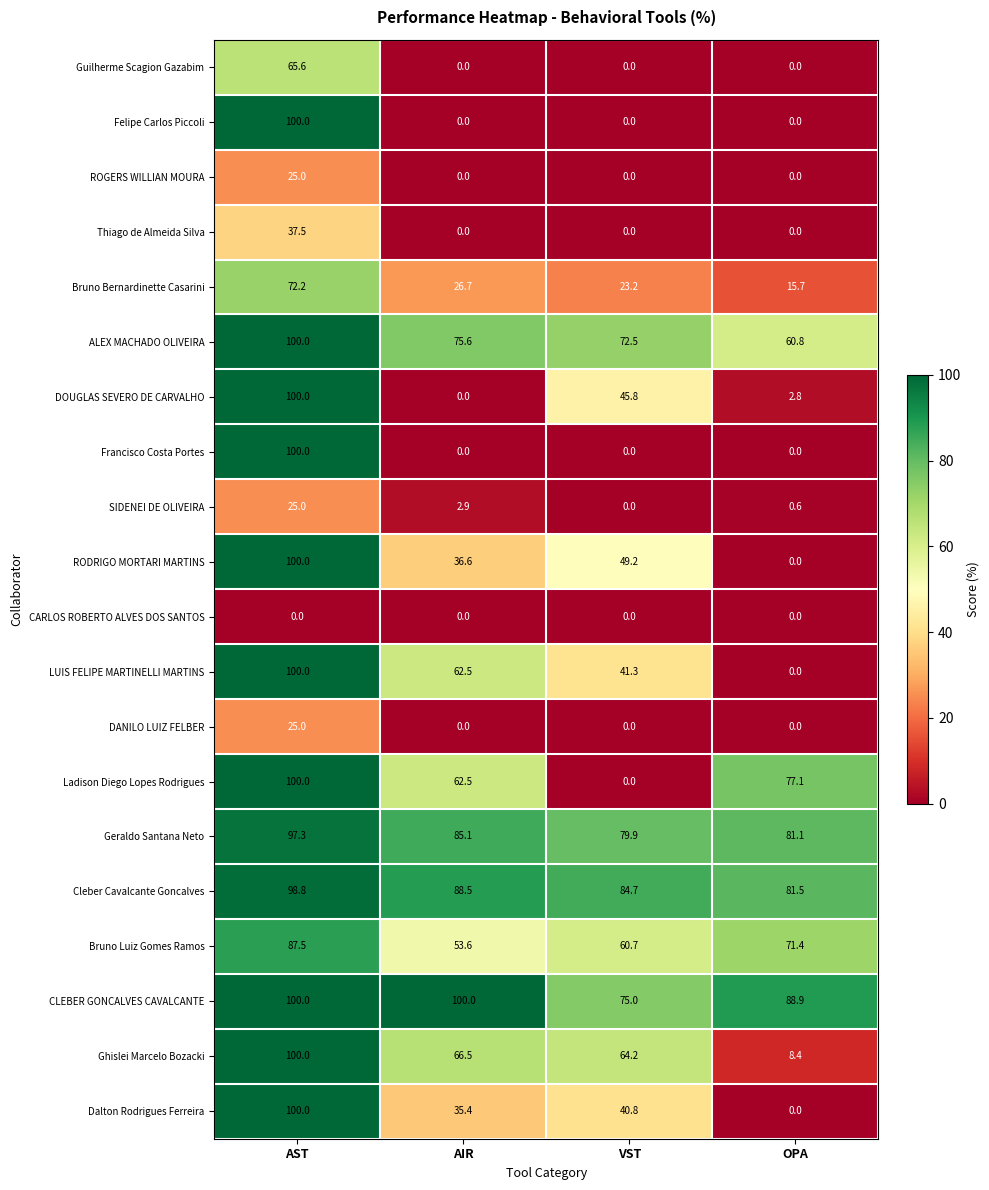

What is the spread (max minus min) of values at VST?

84.7